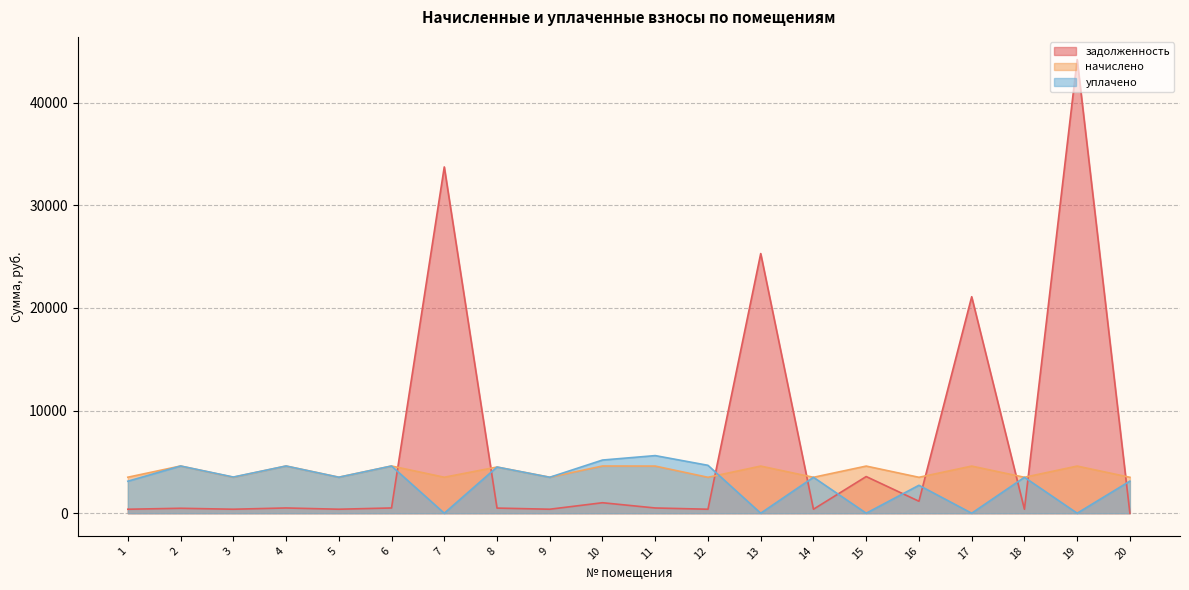

What is the total value across all series at 14?

7390.2